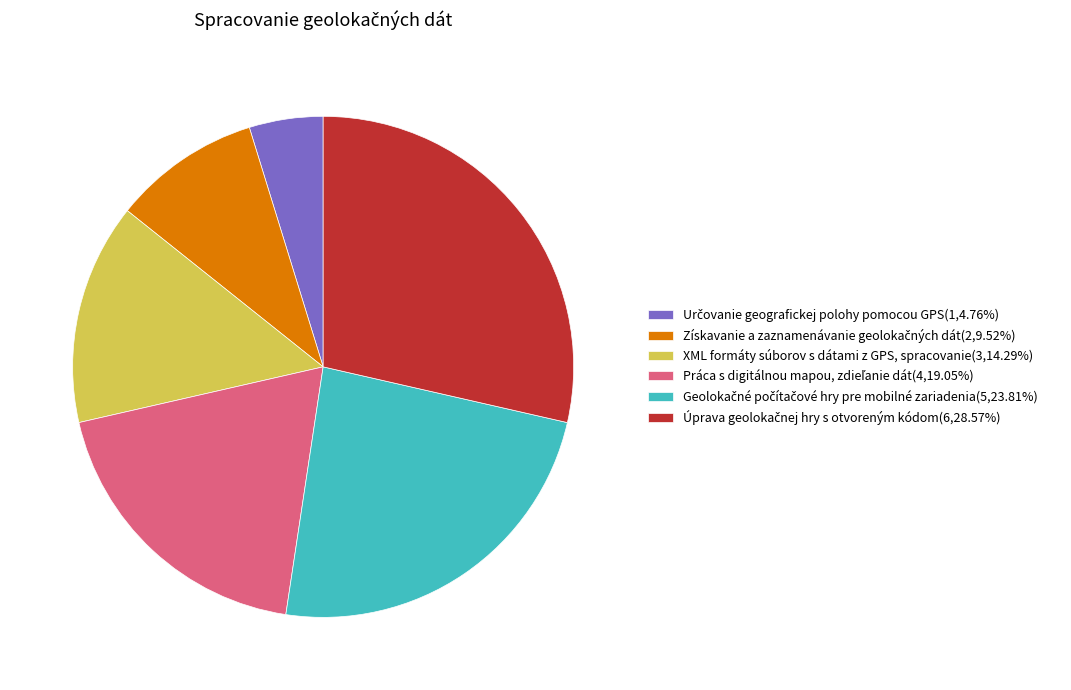

Does XML formáty súborov s dátami z GPS, spracovanie(3,14.29%) account for over 50% of the chart?

No